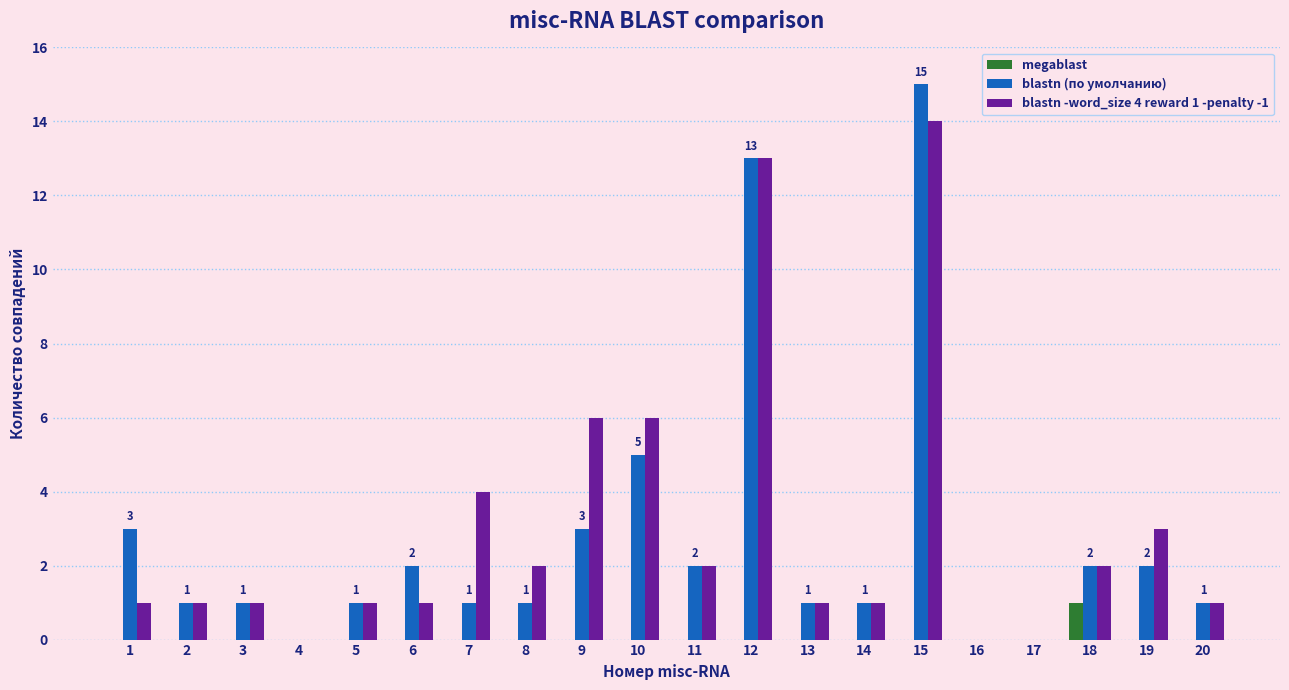

What is the maximum value for blastn (по умолчанию)?

15